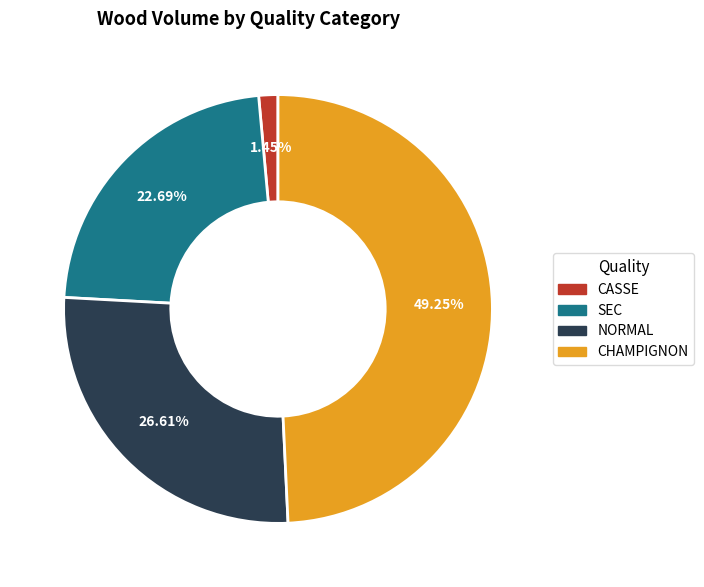

Count the number of slices in the pie.

4